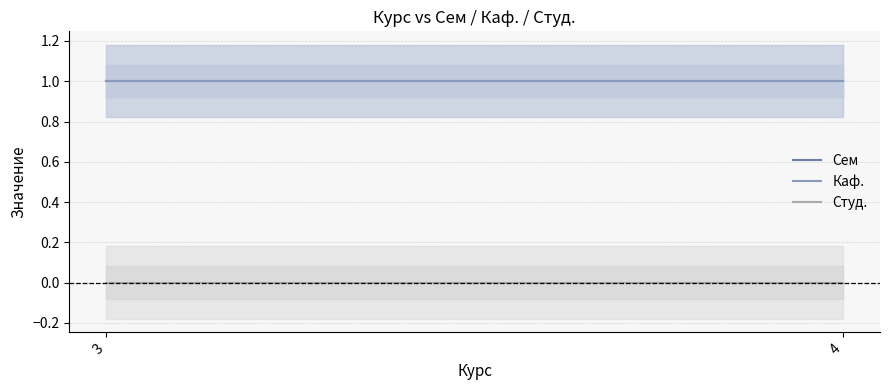

Between 3 and 4, which series saw the biggest shift?

Сем